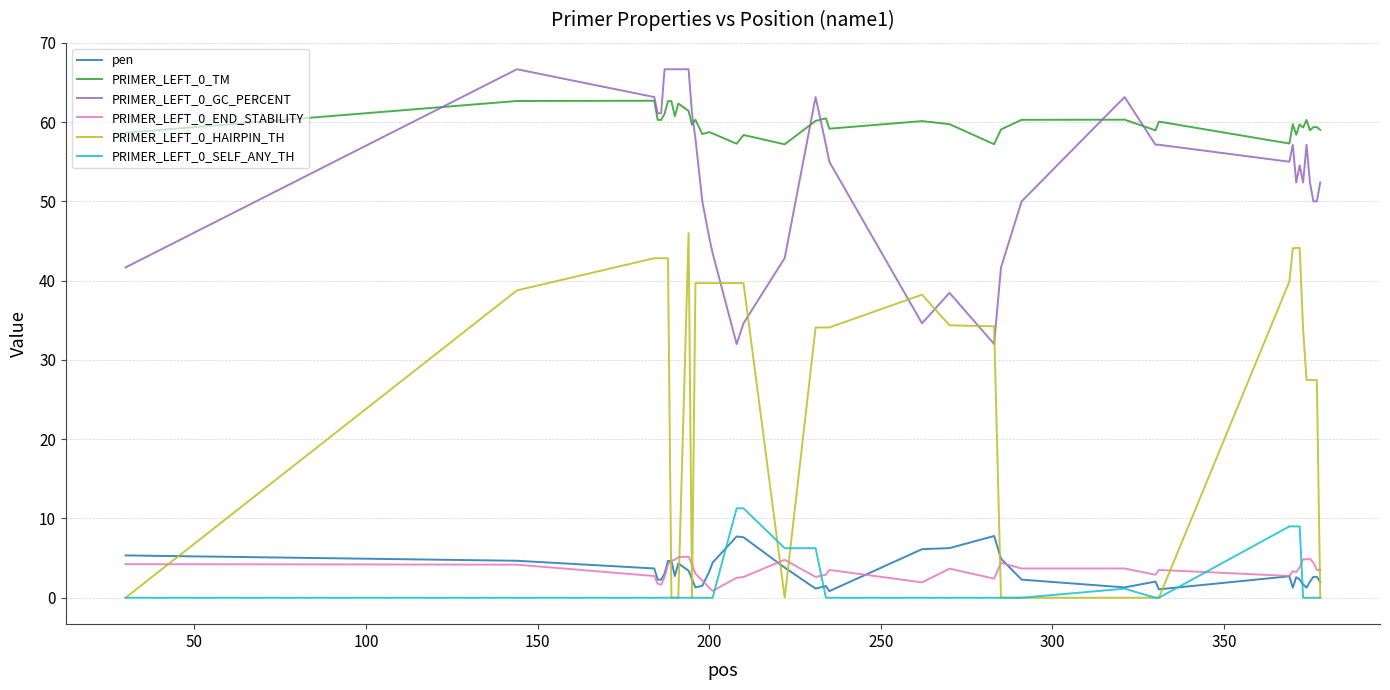

Which series has the largest total across all categories?

PRIMER_LEFT_0_TM